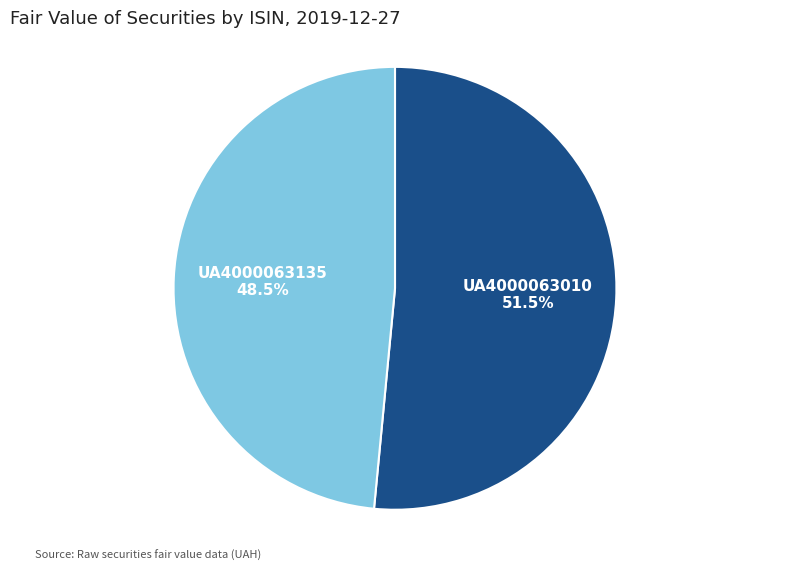

Which slice is the largest?

UA4000063010